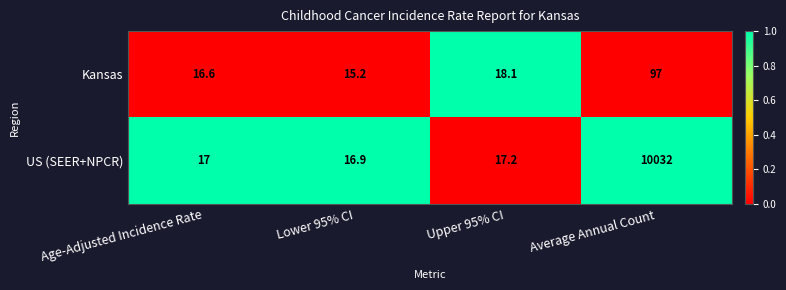

Between Age-Adjusted Incidence Rate and Lower 95% CI, which series saw the biggest shift?

Kansas